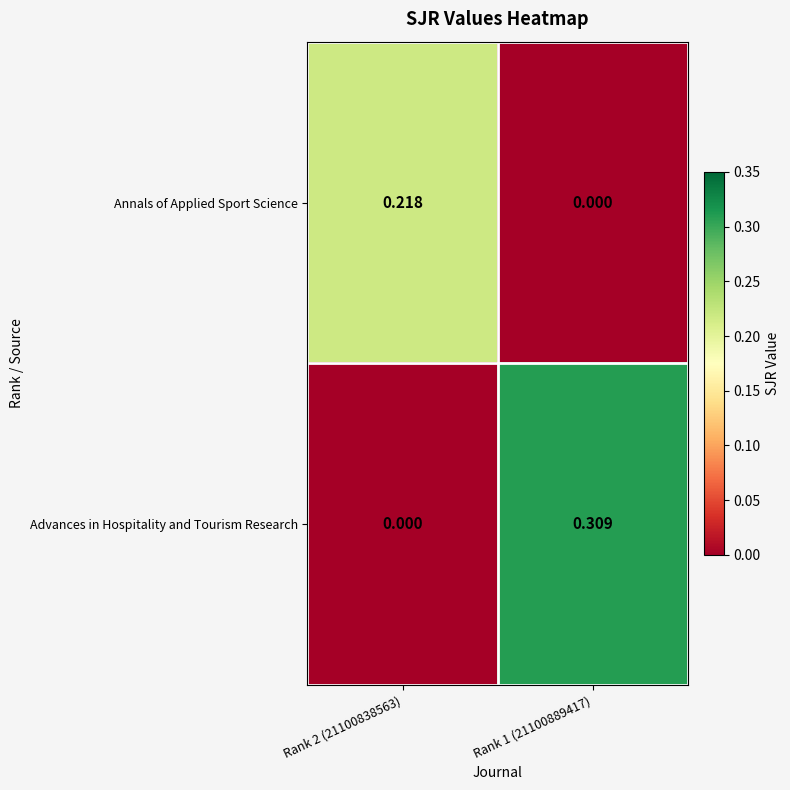

Which series has the widest spread of values?

Advances in Hospitality and Tourism Research